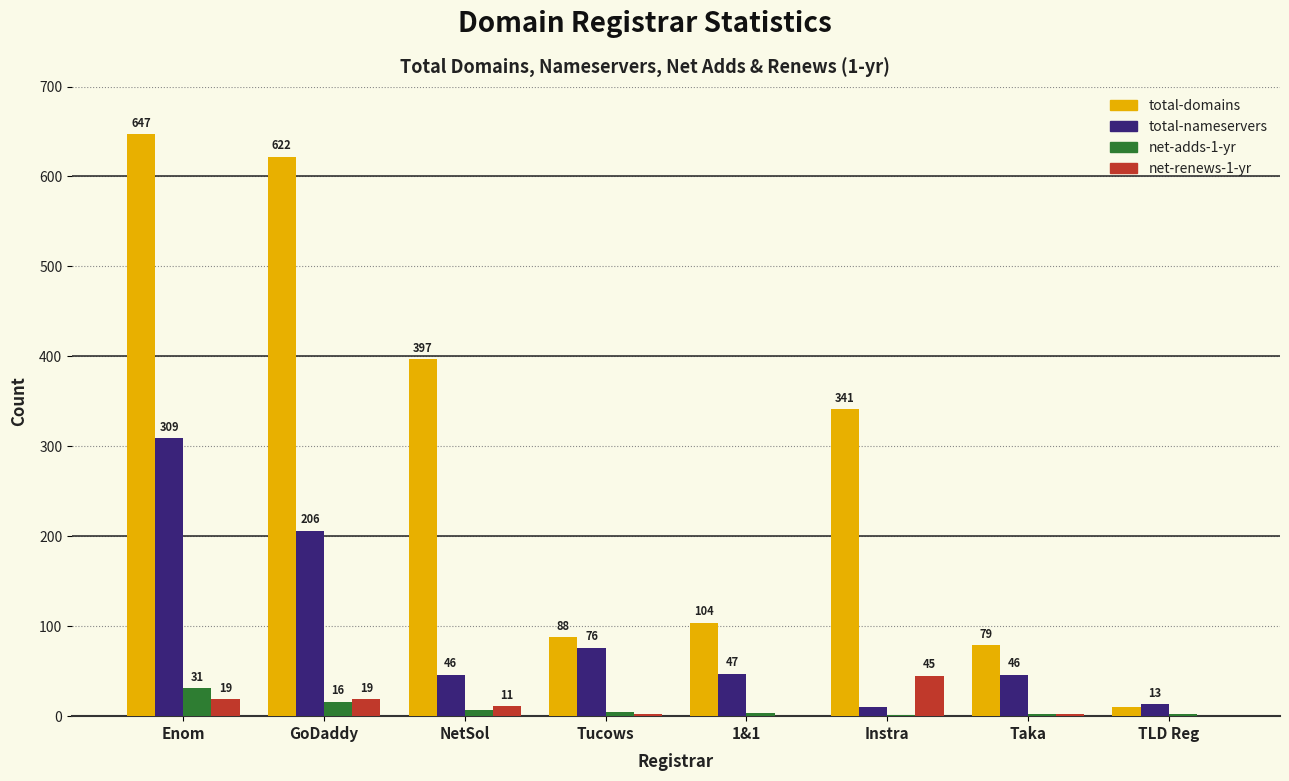

Where does the total-domains series first go above 341?

Enom